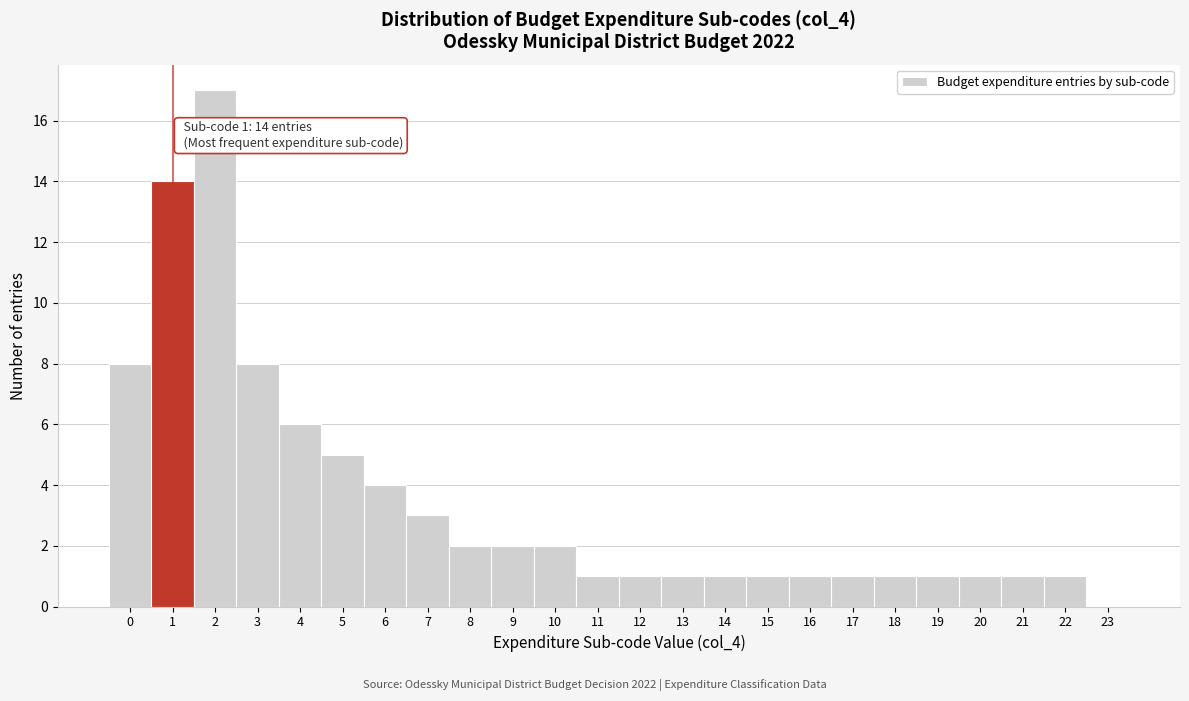

Which range on the x-axis has the tallest bar?

1.5 to 2.5